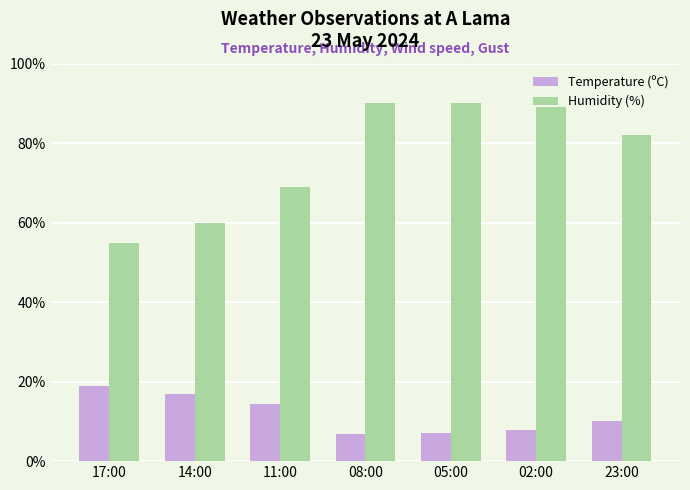

How many series are shown in this chart?

2